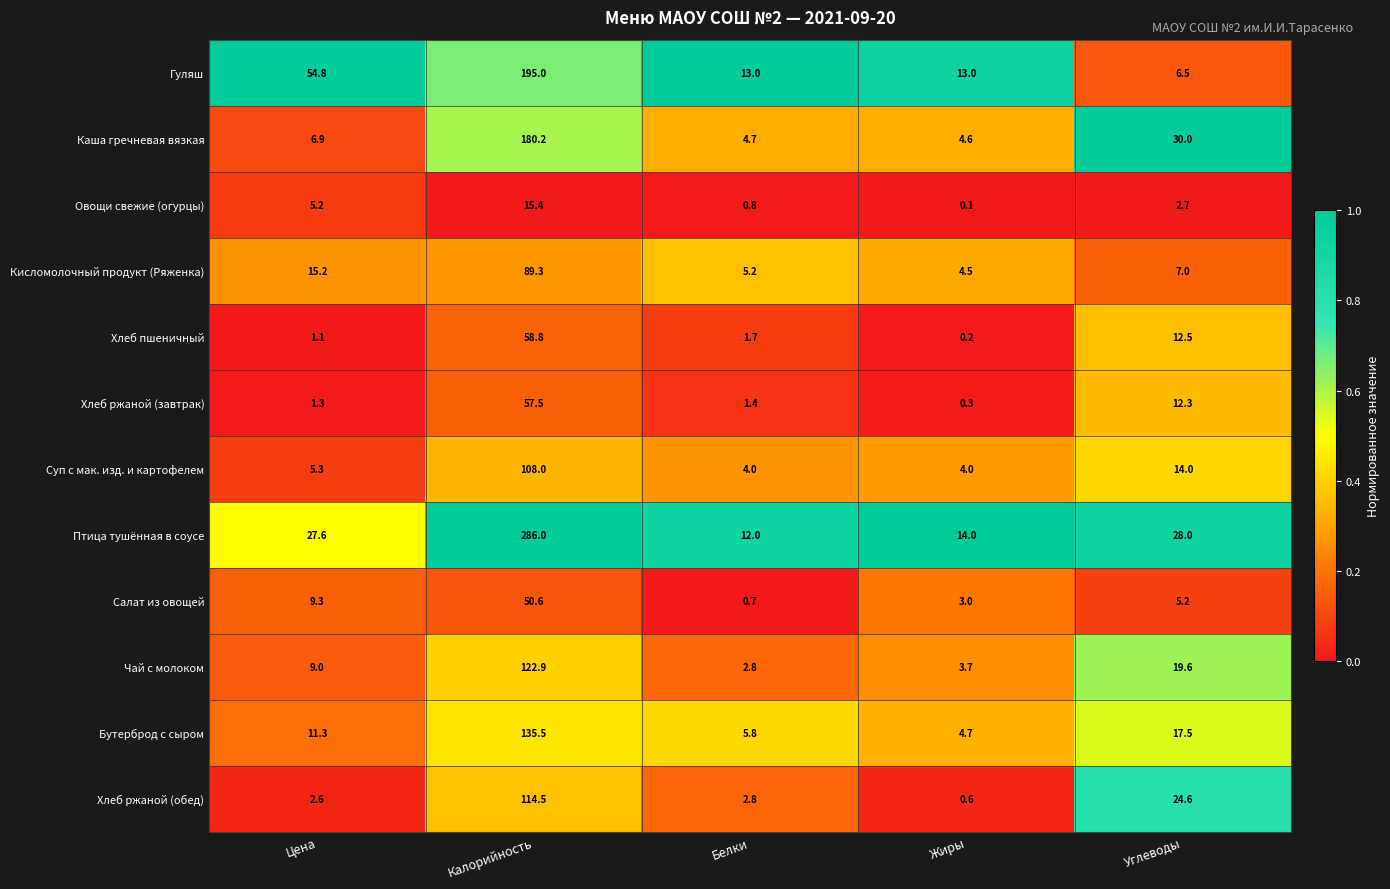

What is the difference between the Хлеб ржаной (обед) values at Жиры and Белки?

2.2